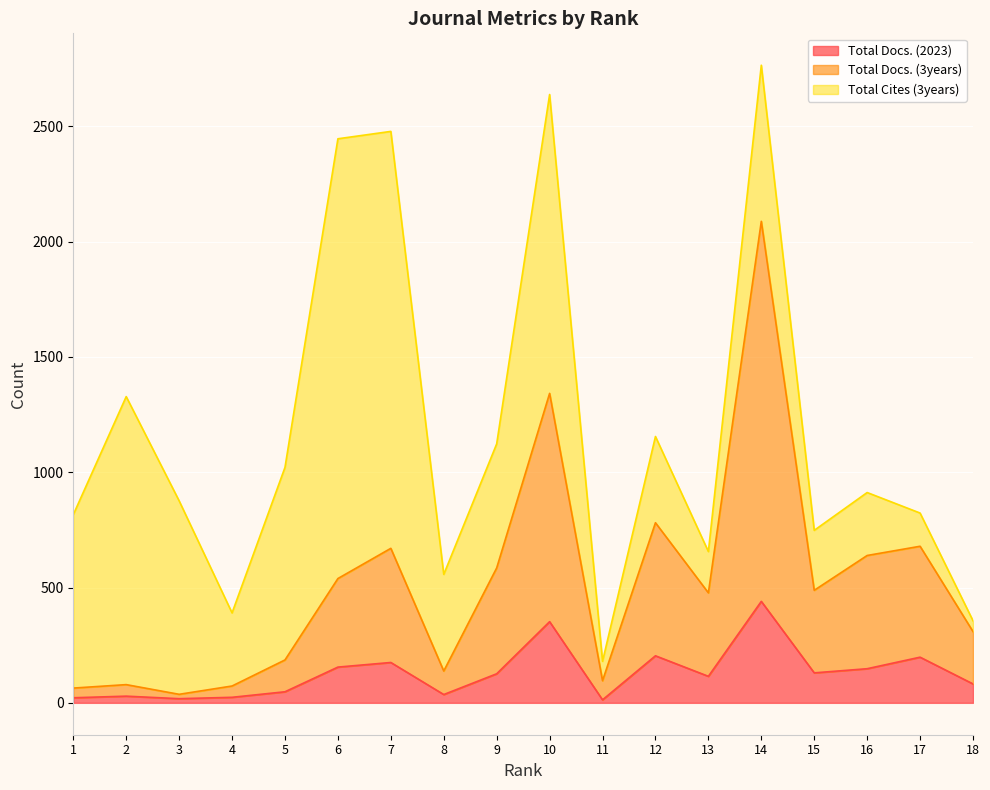

True or false: Total Docs. (2023) and Total Docs. (3years) cross at least once.

False